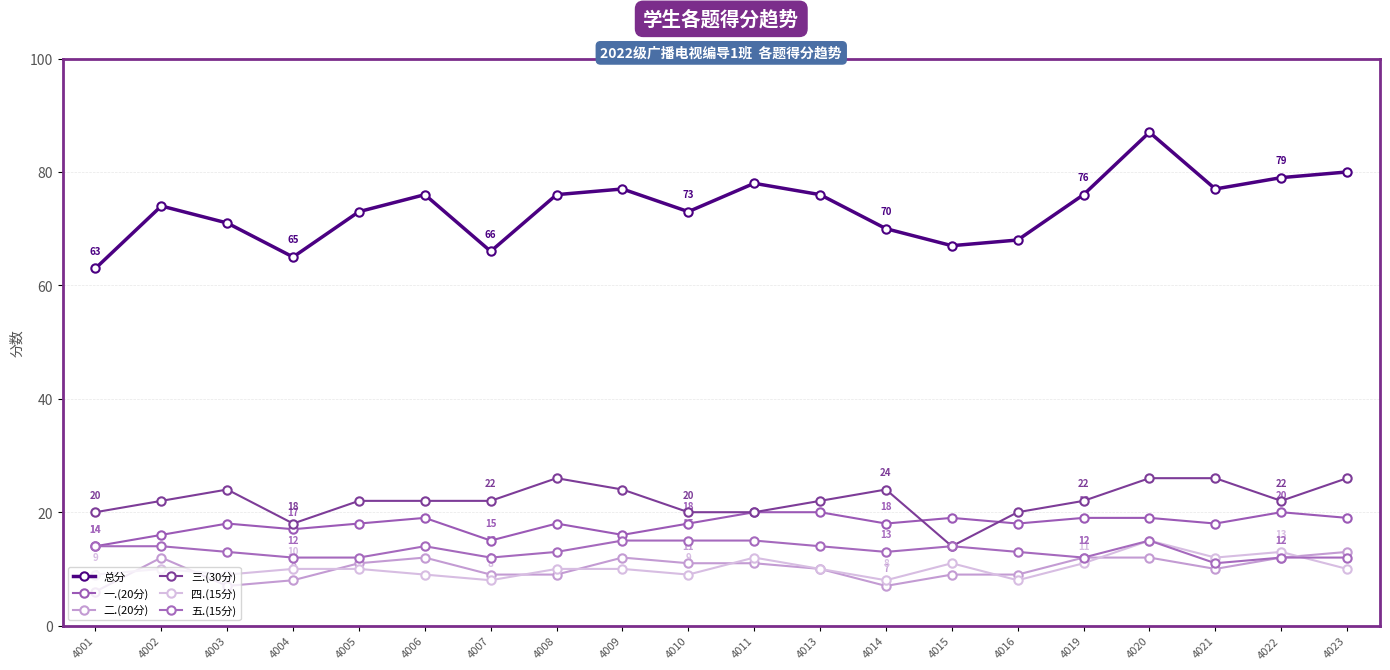

Which category has the lowest value across all series?

4001